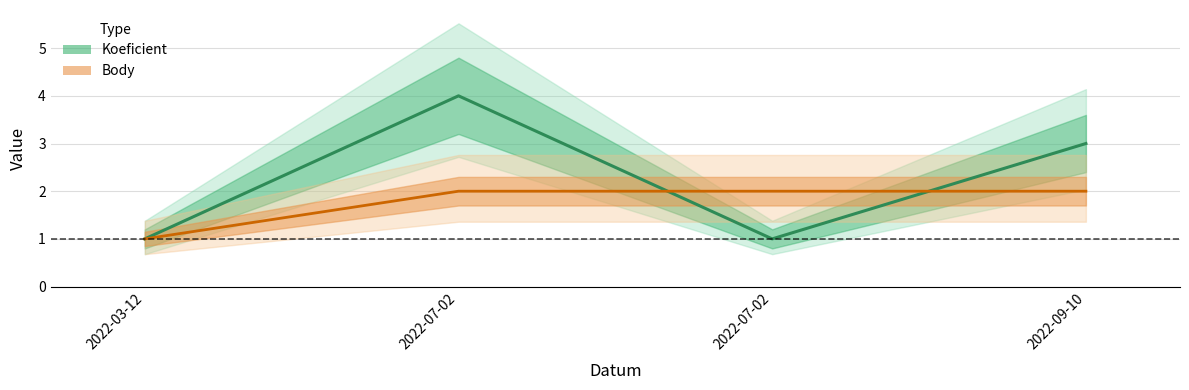

What is the lowest value of the Body series?

1